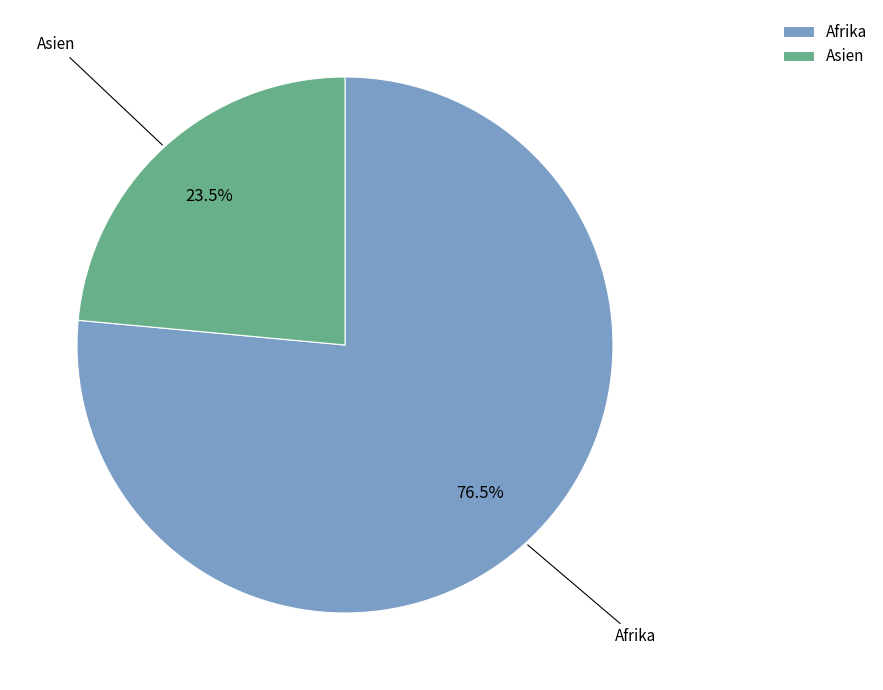

Which has a higher value, Asien or Afrika?

Afrika